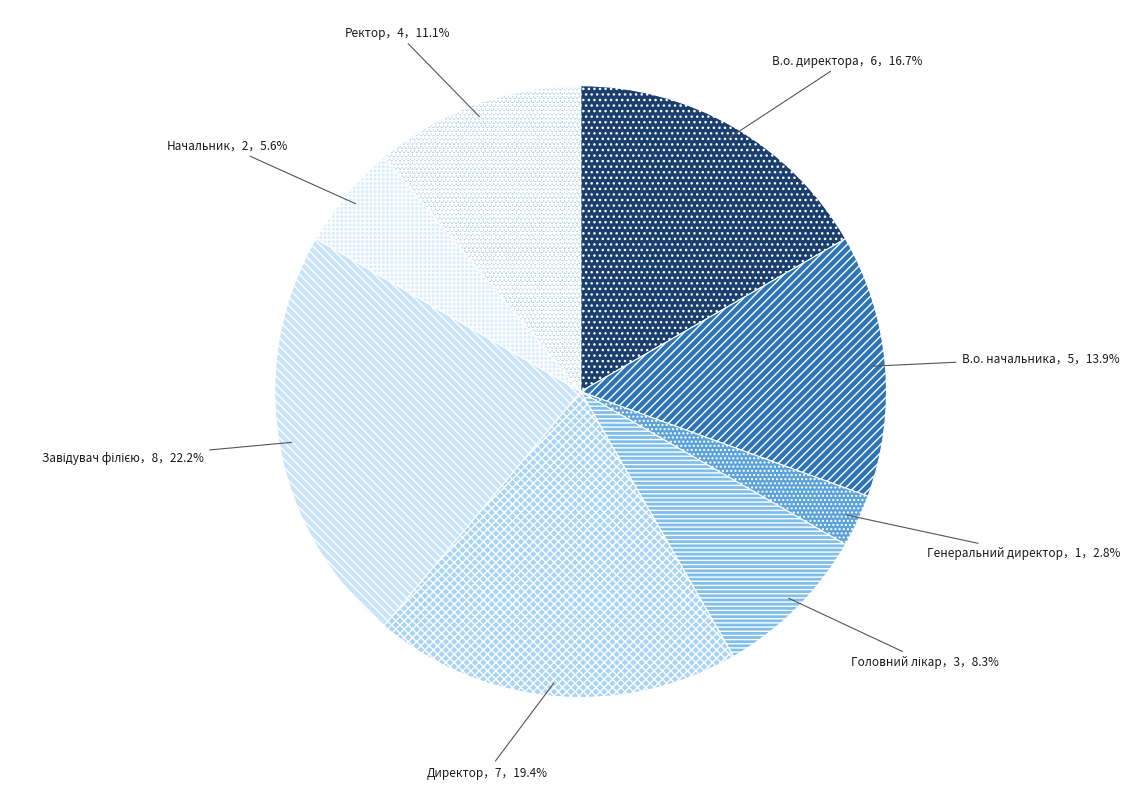

To the nearest percent, what is the difference between the largest and smallest slice percentages?

19%